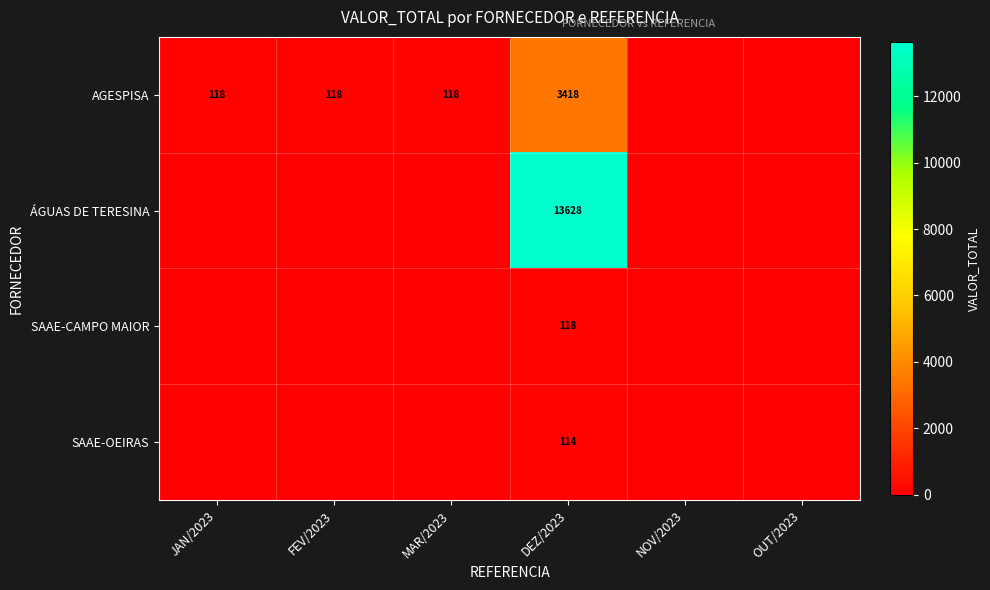

How many series are shown in this chart?

4